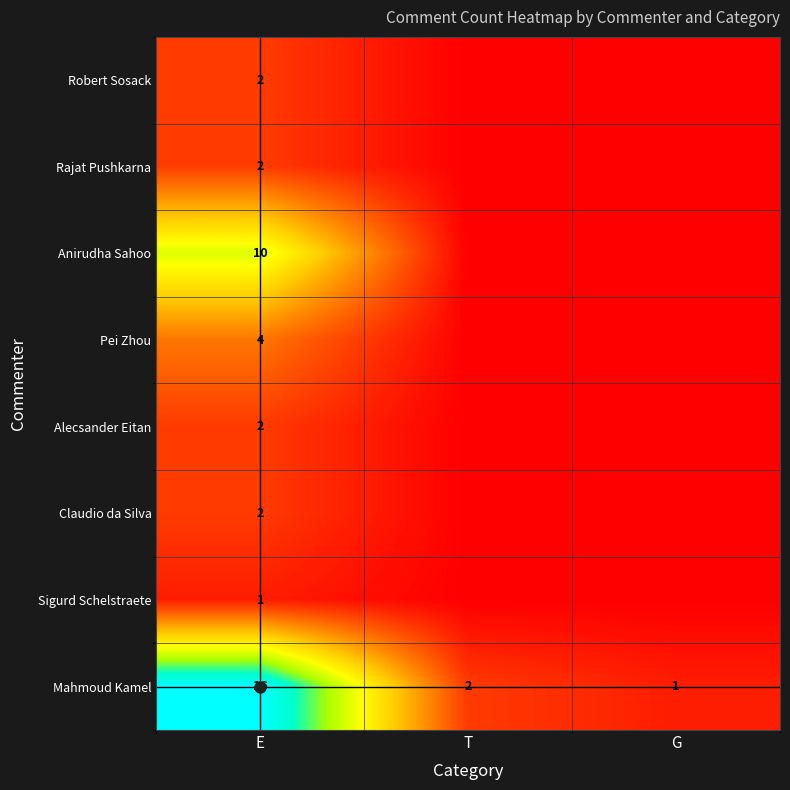

List the labels in order of Alecsander Eitan value, largest first.

E, T, G